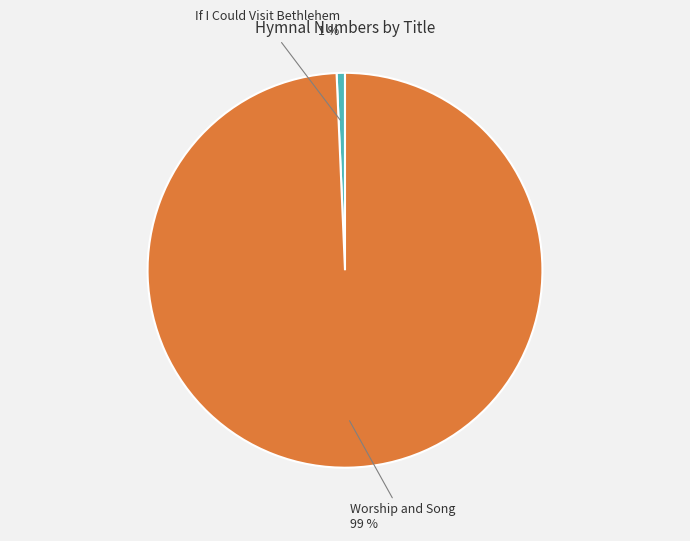

Which slice is the largest?

Worship and Song